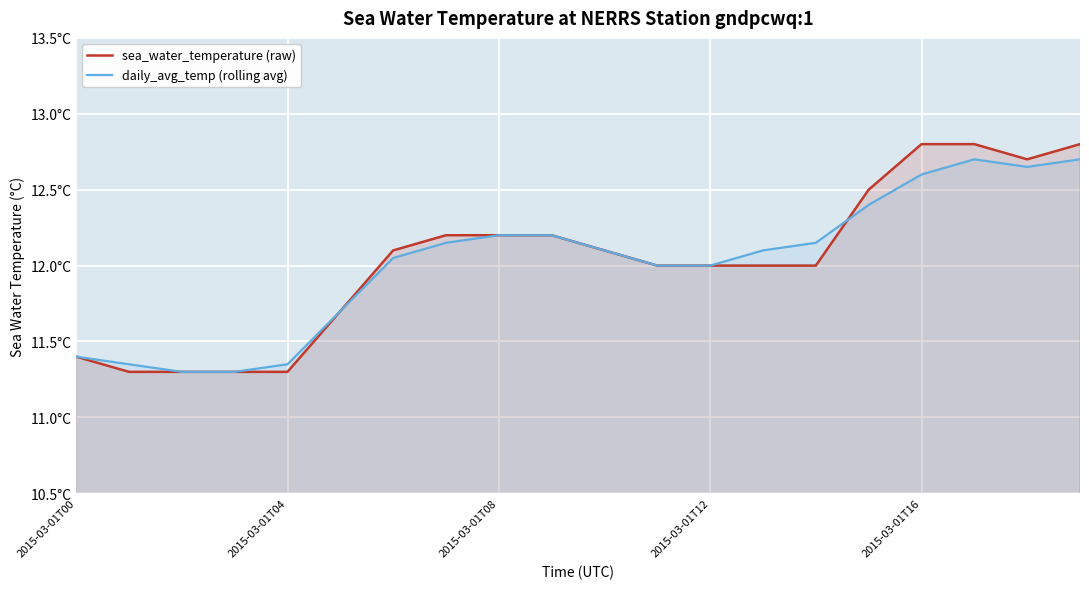

What is the difference between the maximum and minimum values in the daily_avg_temp (rolling avg) series?

1.4